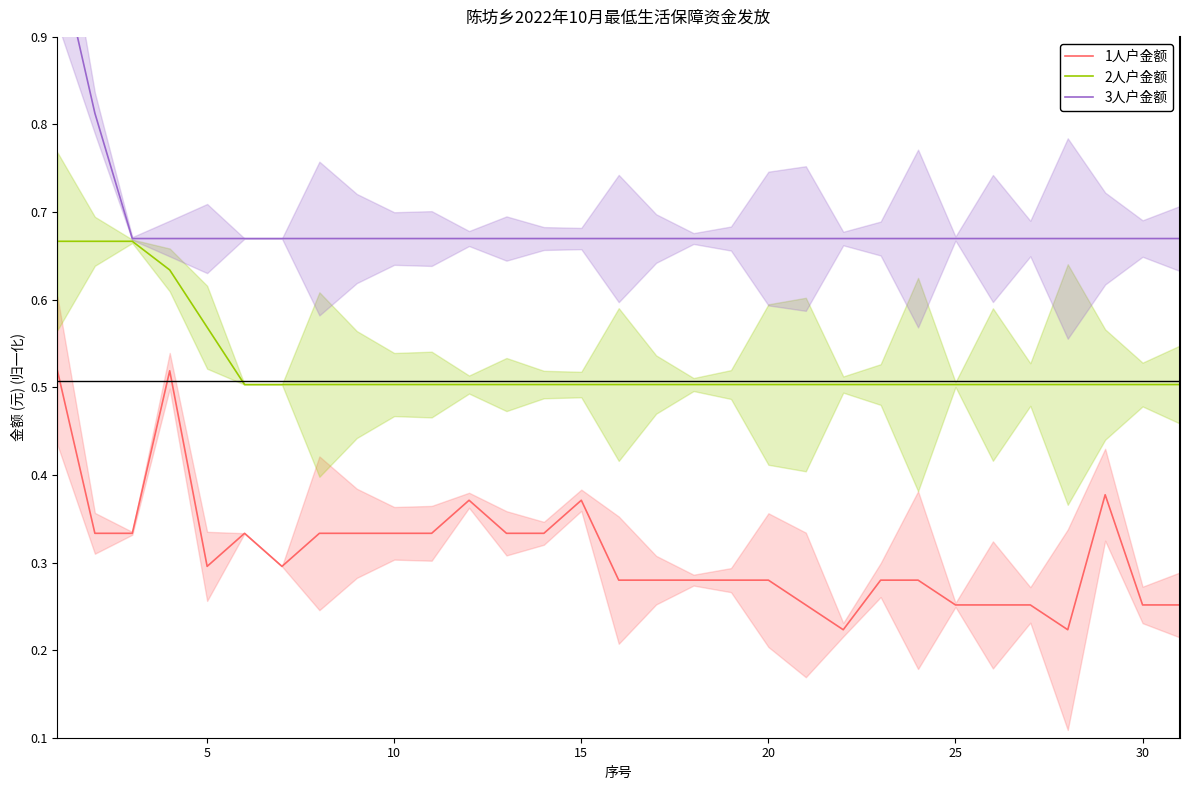

What is the smallest value displayed?

0.2